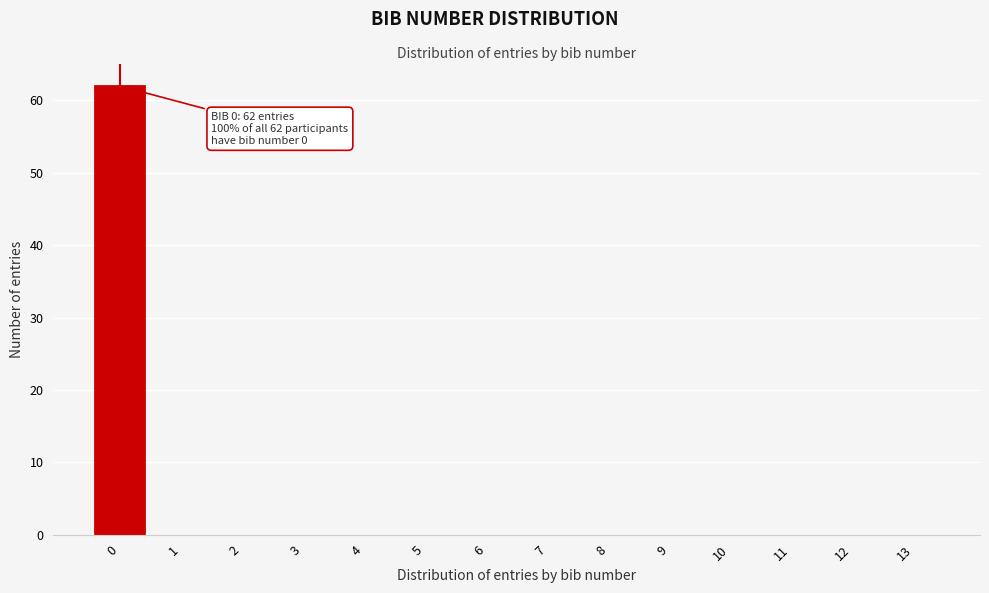

Reading left to right, list all the values displayed in this chart.

0=62	1=0	2=0	3=0	4=0	5=0	6=0	7=0	8=0	9=0	10=0	11=0	12=0	13=0